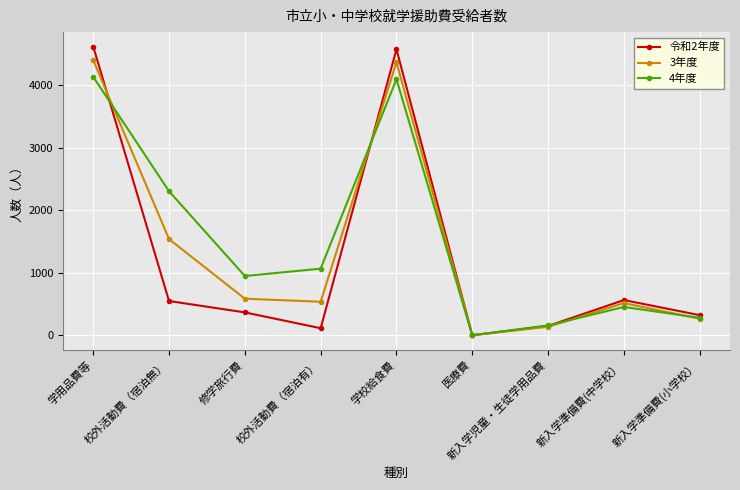

What is the label of the 3rd point from the right?

新入学児童・生徒学用品費